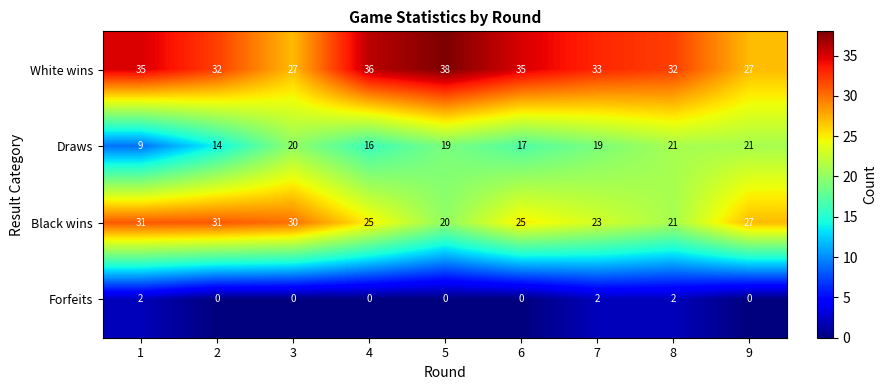

Which label corresponds to the largest value in the chart?

5